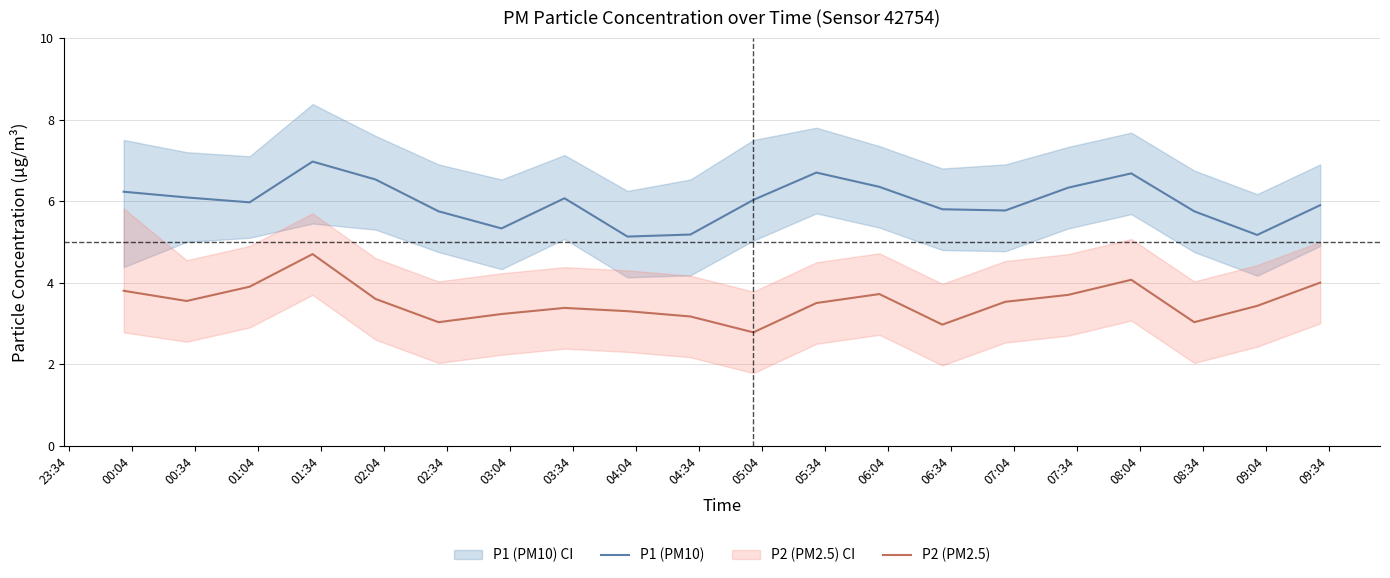

What is the difference between the second highest and second lowest values in the P2 (PM2.5) series?

1.1